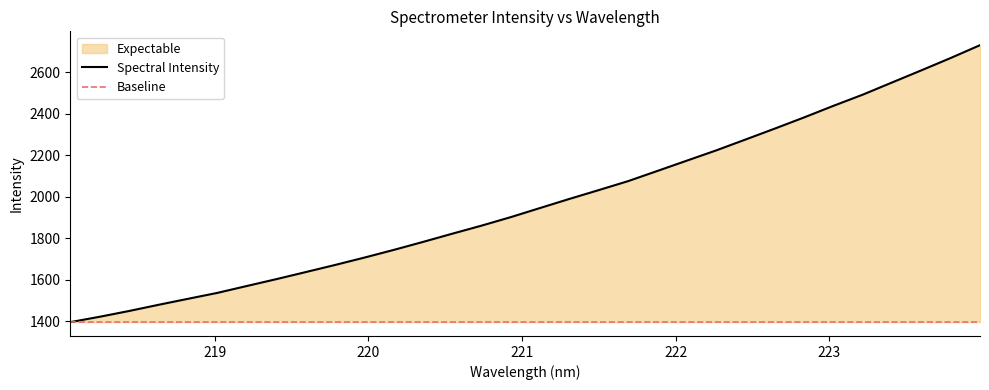

Reading left to right, extract all data points from this chart.

1396.5	1422.3	1450.1	1479.8	1508.7	1537.2	1570.2	1603.1	1637.1	1671.4	1707.0	1744.0	1782.5	1822.3	1861.3	1902.4	1946.4	1990.2	2032.7	2075.9	2125.1	2174.5	2223.9	2276.2	2329.0	2382.9	2438.7	2492.5	2551.3	2609.8	2669.2	2730.9